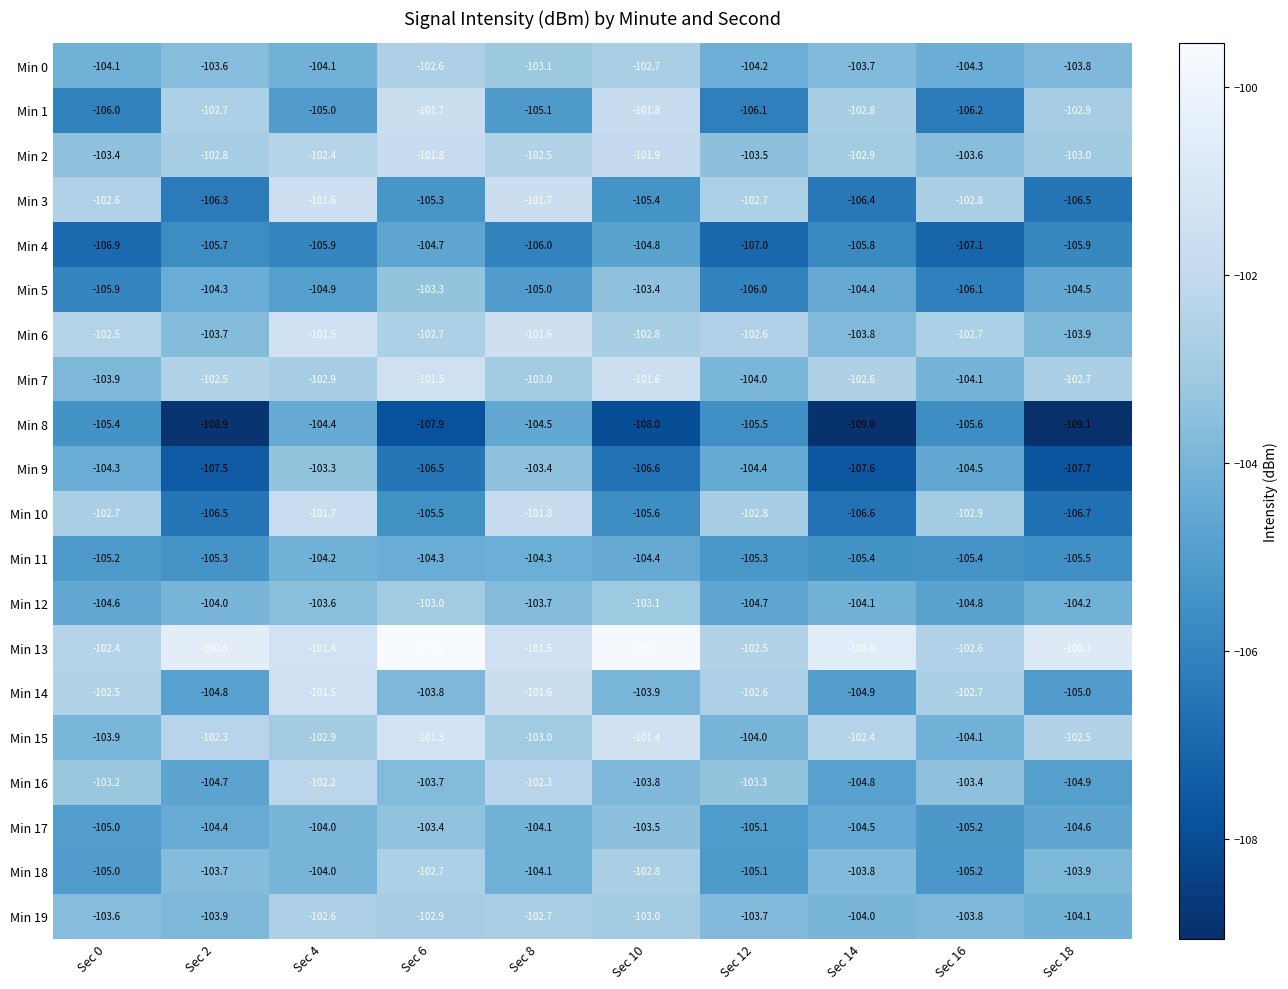

Is the value of Min 14 at Sec 6 greater than the value of Min 3 at Sec 4?

No